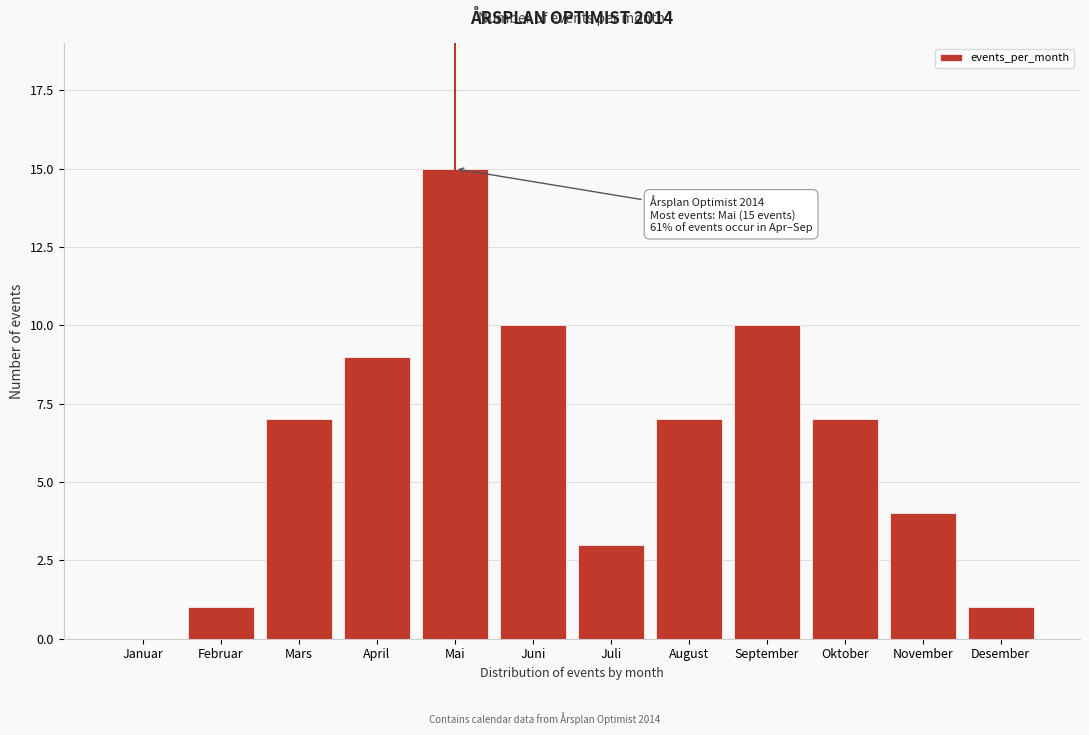

Reading left to right, extract all data points from this chart.

Januar=0	Februar=1	Mars=7	April=9	Mai=15	Juni=10	Juli=3	August=7	September=10	Oktober=7	November=4	Desember=1